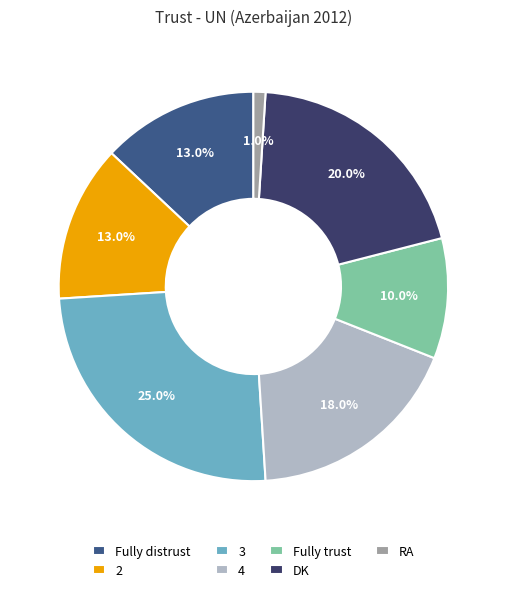

To the nearest percent, what portion does 4 represent?

18%